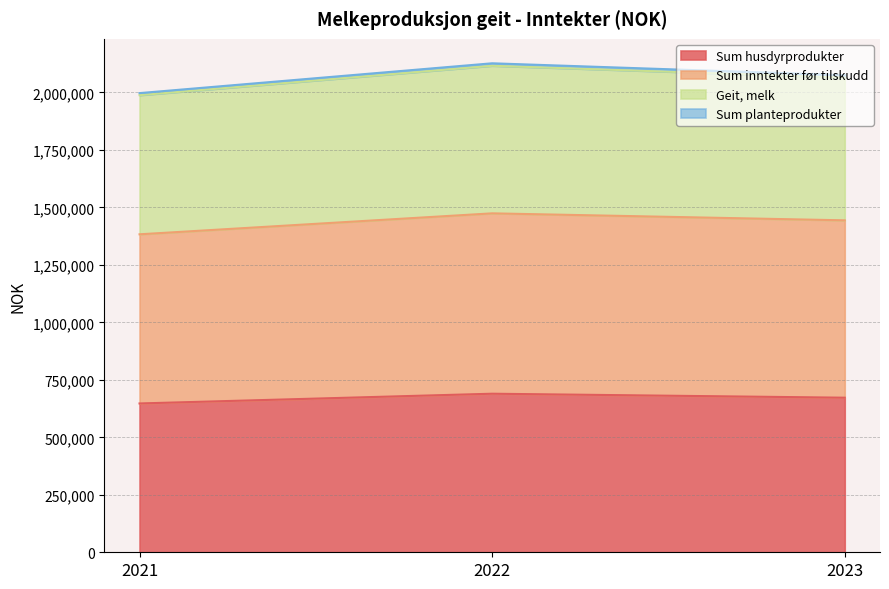

At which label does Sum inntekter før tilskudd reach its peak?

2022